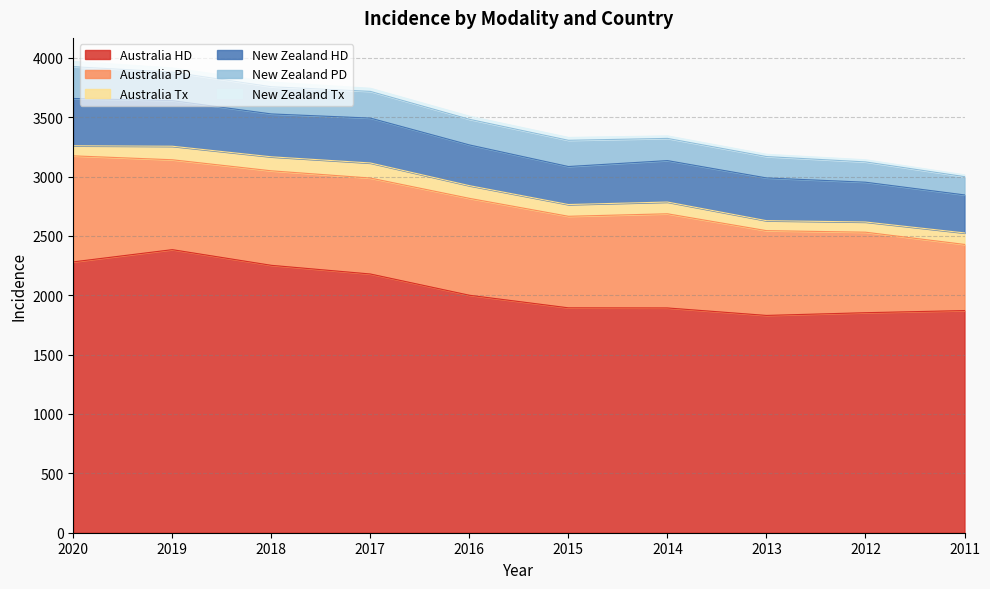

Reading left to right, list all the values displayed in this chart.

Australia HD: 2281	2384	2252	2179	2000	1894	1893	1830	1853	1871
Australia PD: 893	757	796	808	816	771	793	714	678	557
Australia Tx: 85	114	118	127	107	99	99	84	86	97
New Zealand HD: 398	384	361	378	343	320	349	360	335	320
New Zealand PD: 268	240	229	225	216	221	187	180	171	154
New Zealand Tx: 44	35	39	26	26	24	21	19	18	15